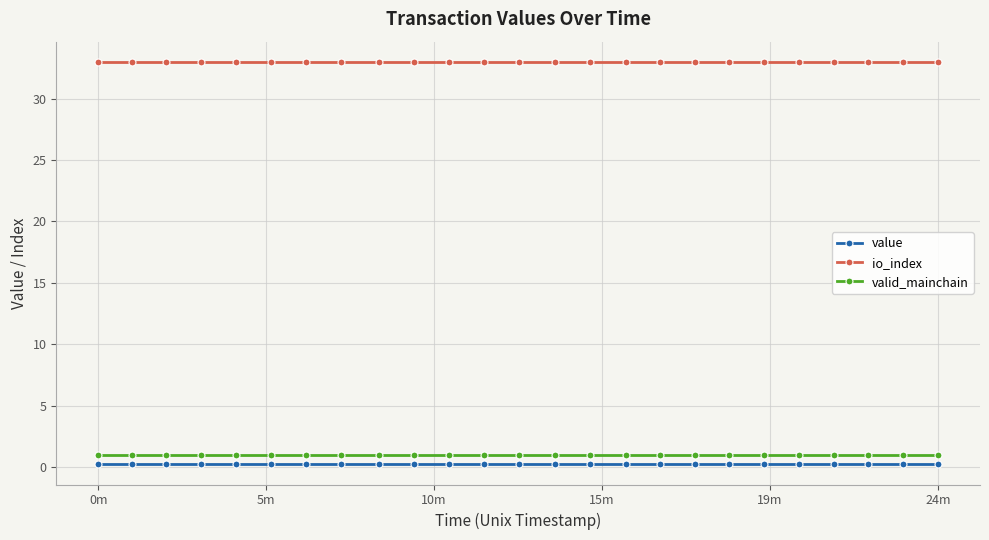

Reading left to right, list all the values displayed in this chart.

value: 0.2	0.2	0.2	0.2	0.2	0.2	0.2	0.2	0.2	0.2	0.2	0.2	0.2	0.2	0.2	0.2	0.2	0.2	0.2	0.2	0.2	0.2	0.2	0.2	0.2
io_index: 33.0	33.0	33.0	33.0	33.0	33.0	33.0	33.0	33.0	33.0	33.0	33.0	33.0	33.0	33.0	33.0	33.0	33.0	33.0	33.0	33.0	33.0	33.0	33.0	33.0
valid_mainchain: 1.0	1.0	1.0	1.0	1.0	1.0	1.0	1.0	1.0	1.0	1.0	1.0	1.0	1.0	1.0	1.0	1.0	1.0	1.0	1.0	1.0	1.0	1.0	1.0	1.0